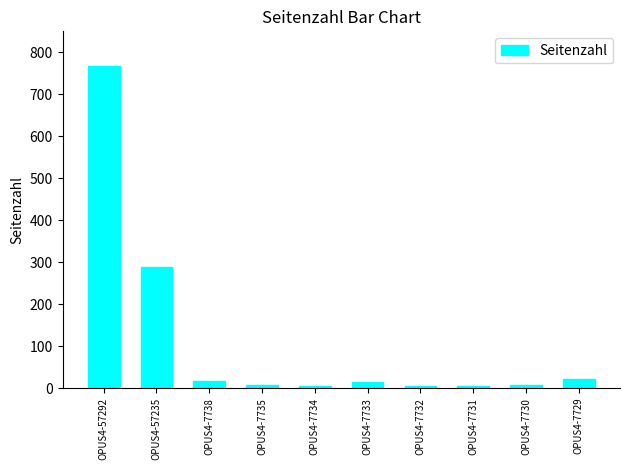

At which label does the data first exceed 15?

OPUS4-57292